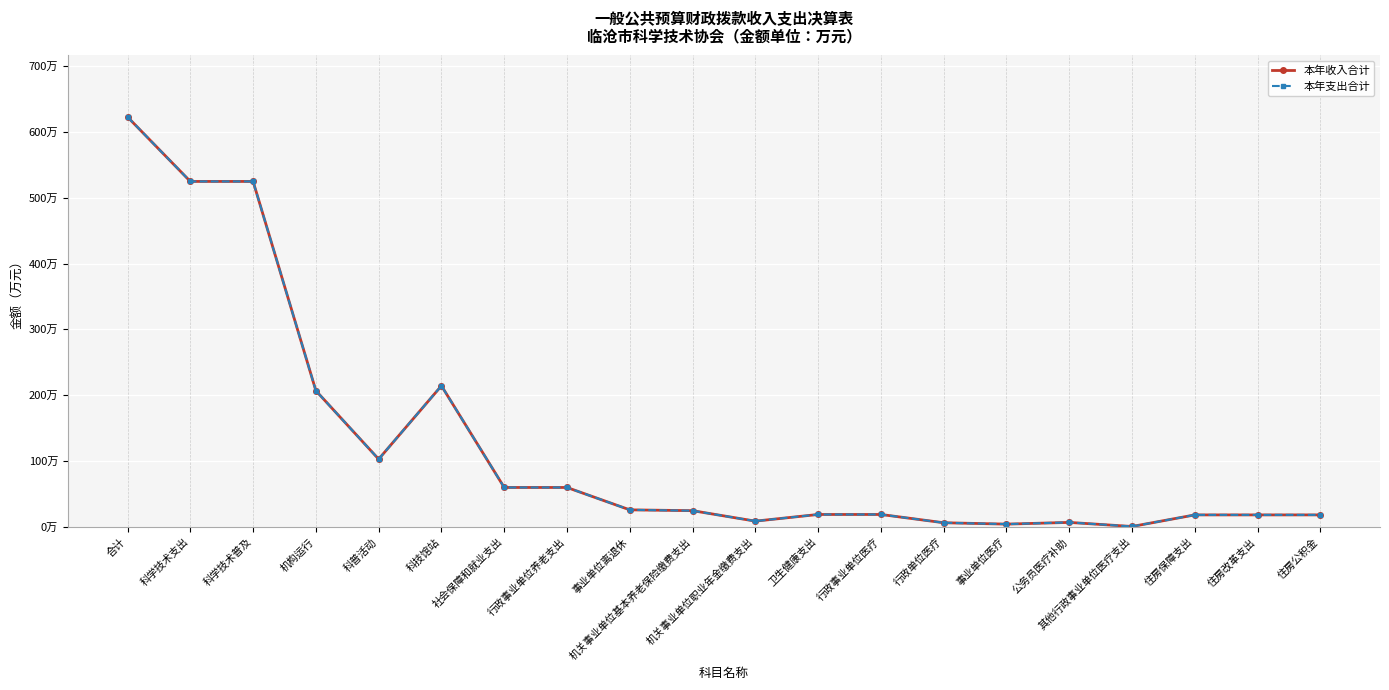

True or false: 本年支出合计 and 本年收入合计 intersect in this chart.

False